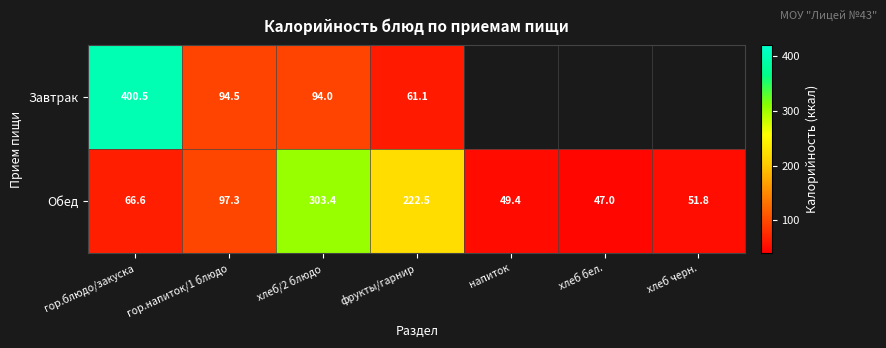

What is the maximum value shown in the chart?

400.5